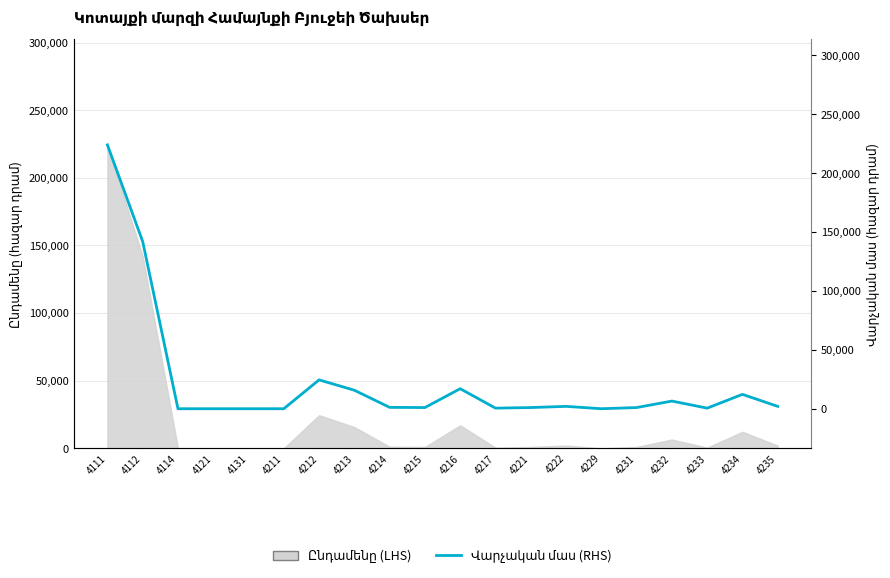

True or false: the data shows 500 at 4233.

True